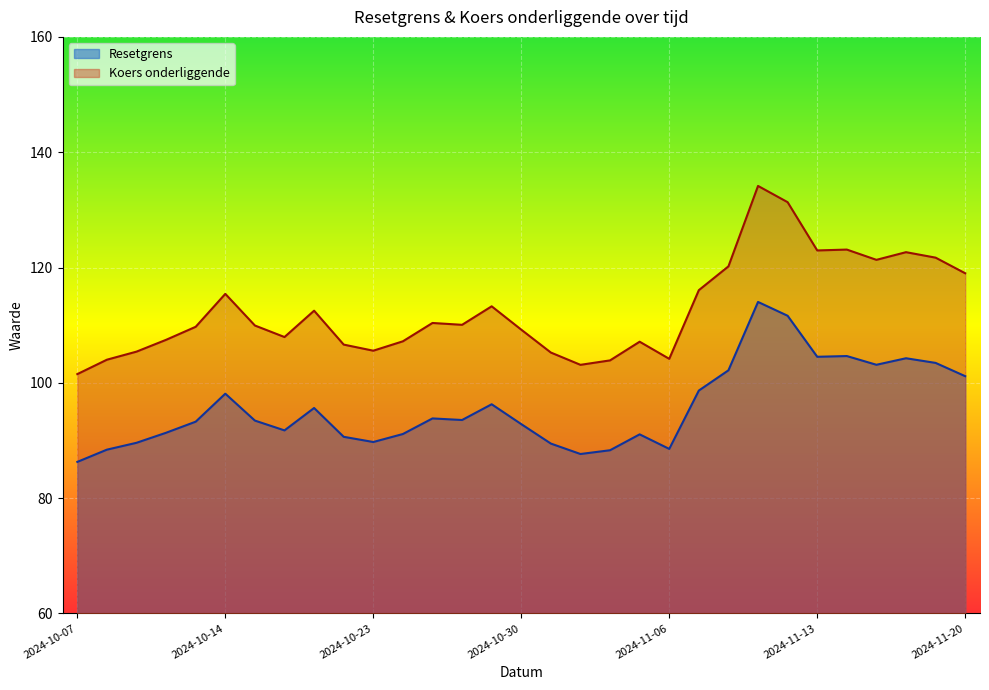

Is it true that Koers onderliggende equals 122.7 at 2024-11-18?

True